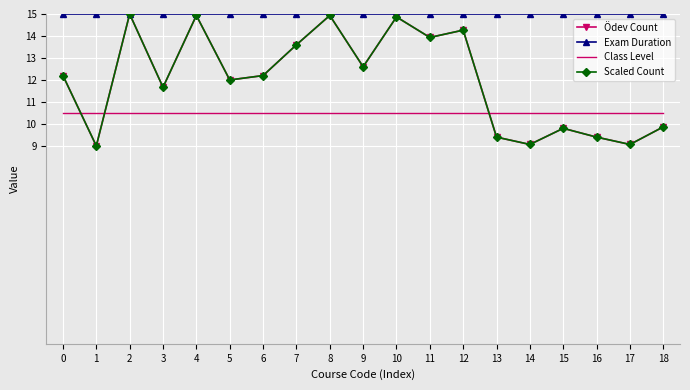

At which category is the sum across all series the highest?

2